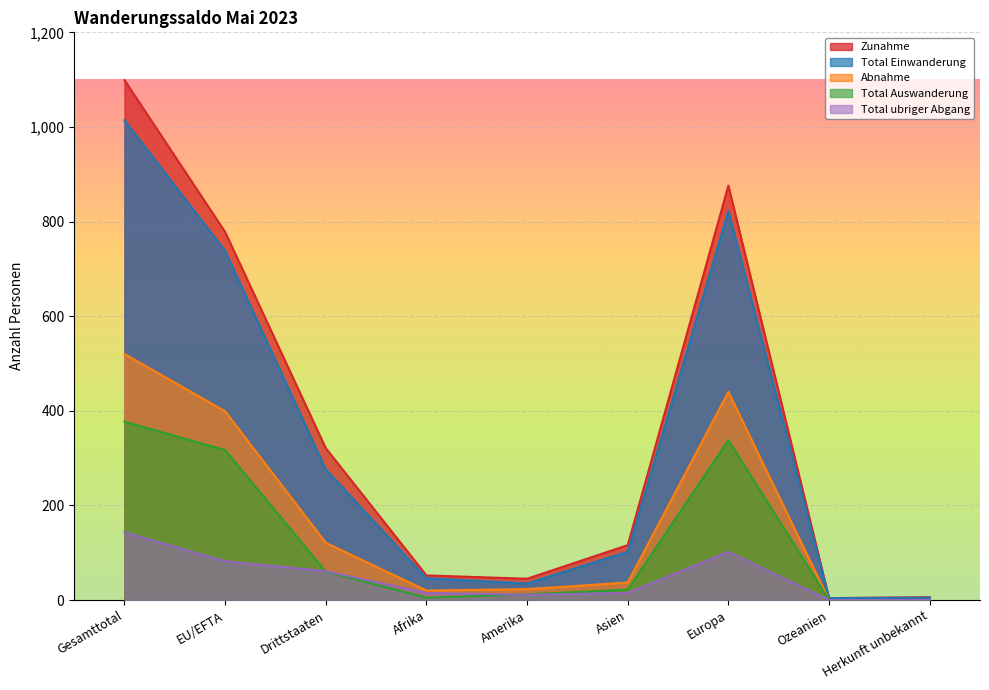

How many values in the Total Auswanderung series exceed 22?

4